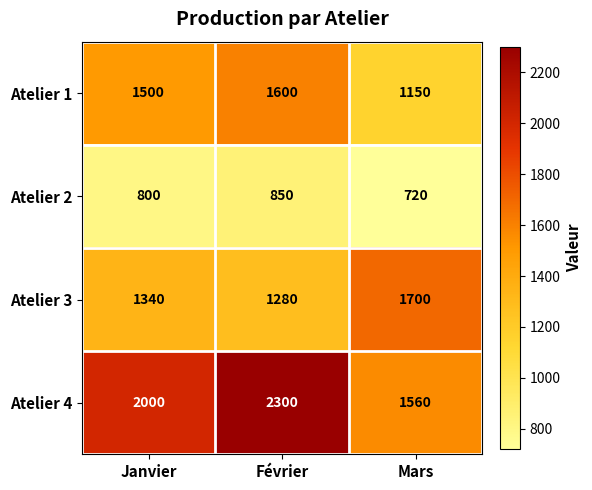

At Mars, list the series in order from smallest to largest.

Atelier 2, Atelier 1, Atelier 4, Atelier 3